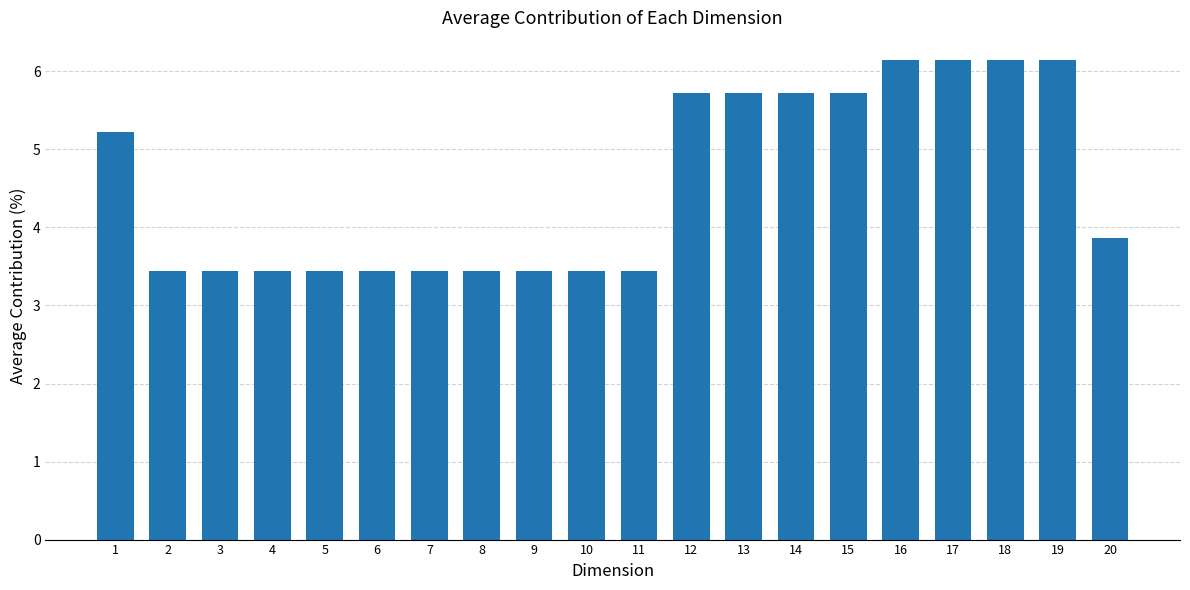

What is the value of the 4th bar from the left?

3.4